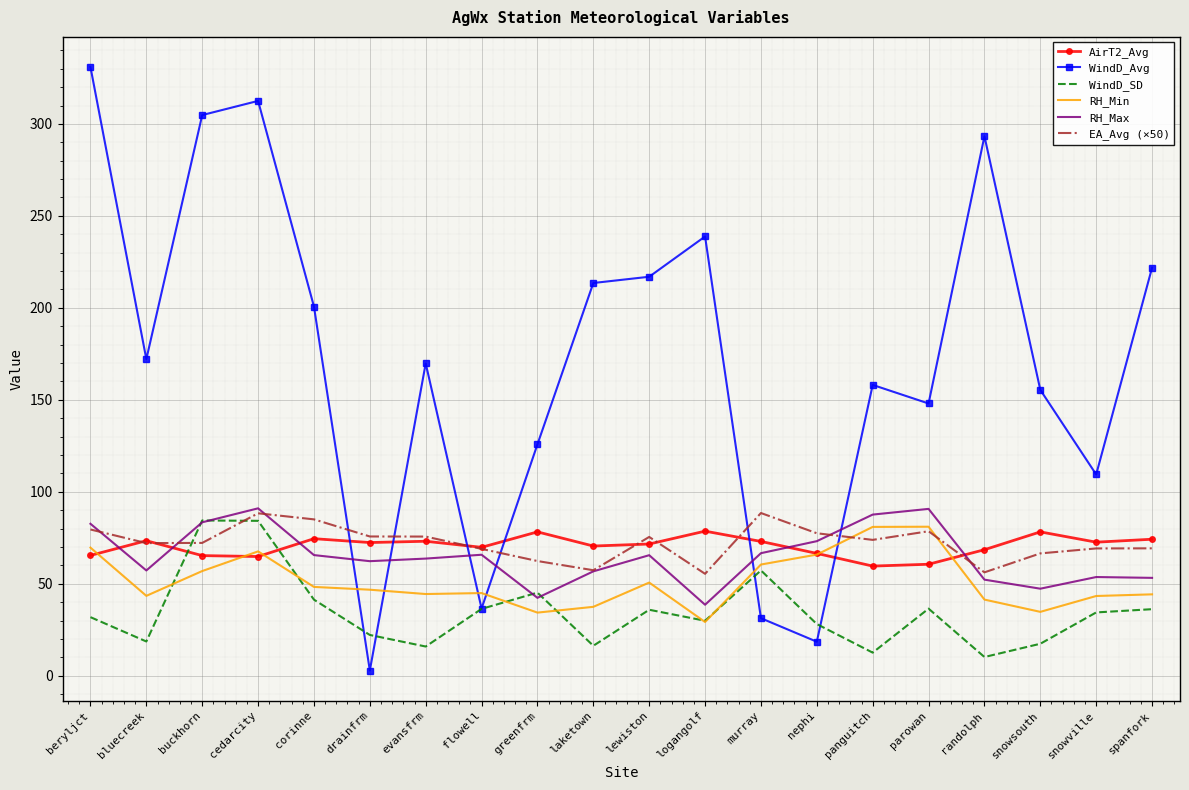

True or false: RH_Min and EA_Avg (×50) intersect in this chart.

True